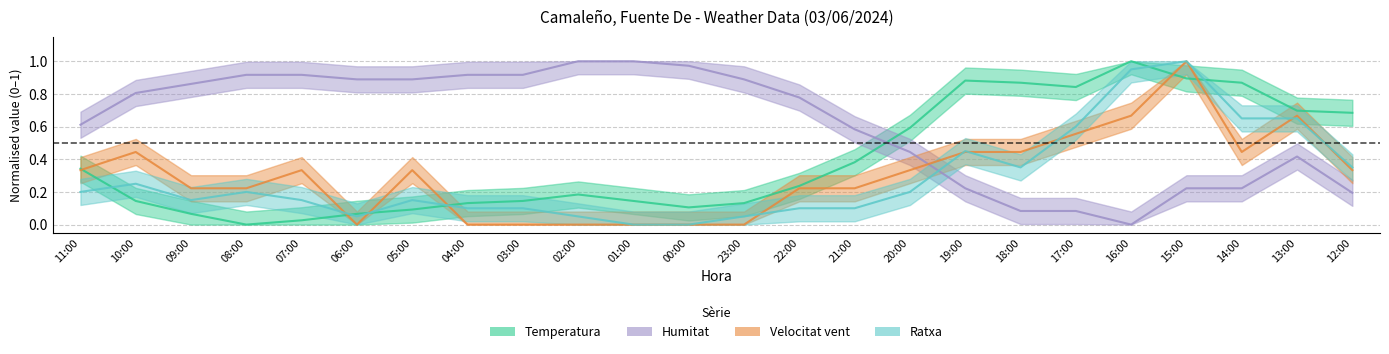

Which series has the largest range (max minus min)?

Humitat